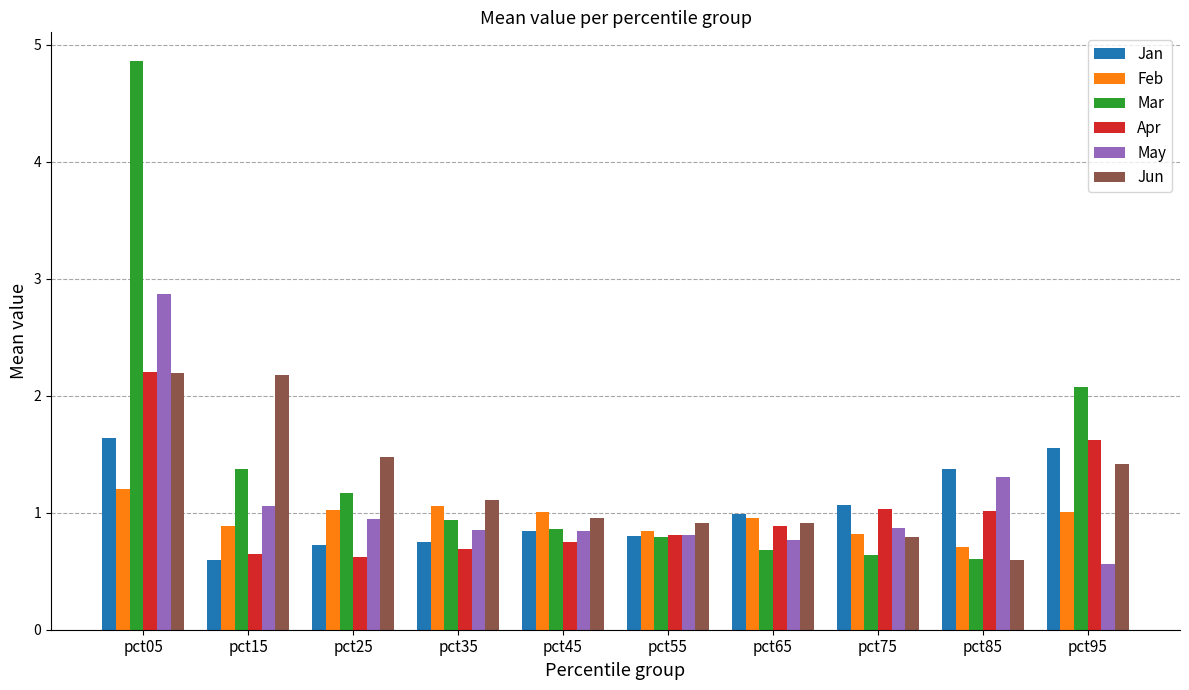

What is the difference between the maximum and minimum values in the Jan series?

1.0